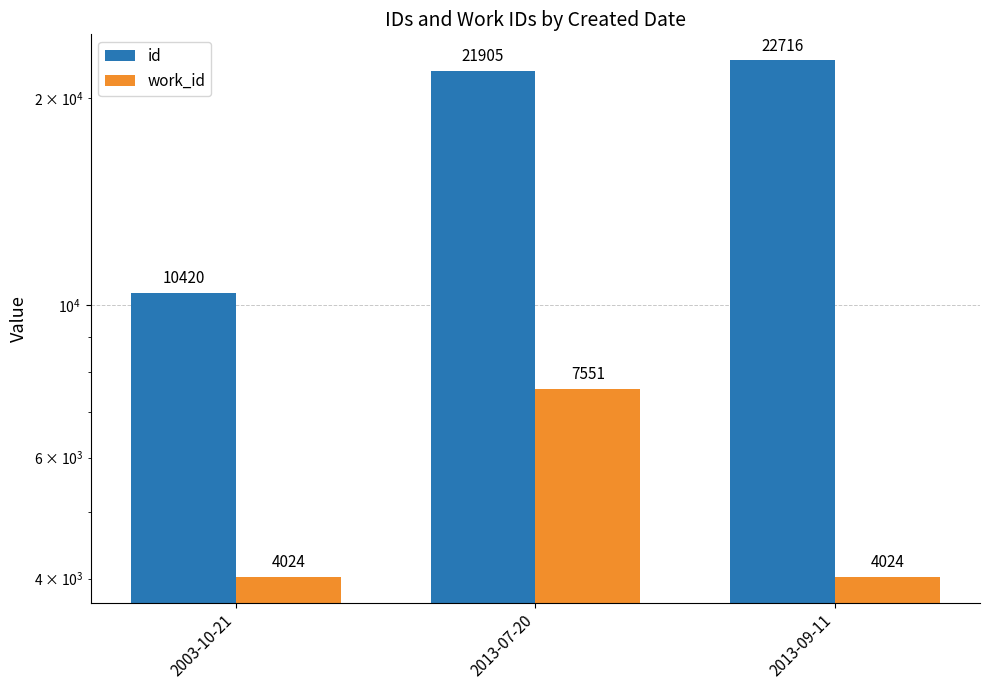

What is the difference between the maximum and second lowest values in the id series?

811